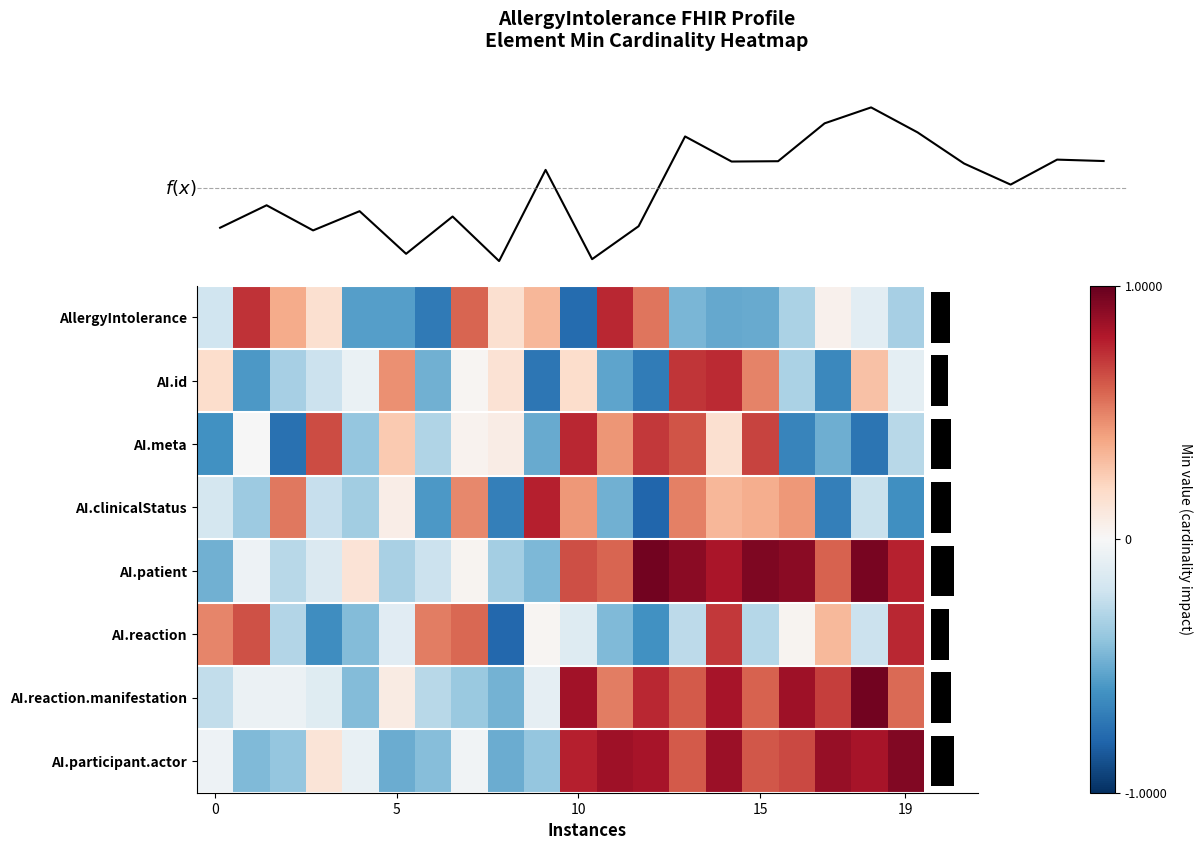

Rank the series by their maximum value, from lowest to highest.

AI.id, AI.meta, AllergyIntolerance, AI.reaction, AI.clinicalStatus, AI.participant.actor, AI.patient, AI.reaction.manifestation